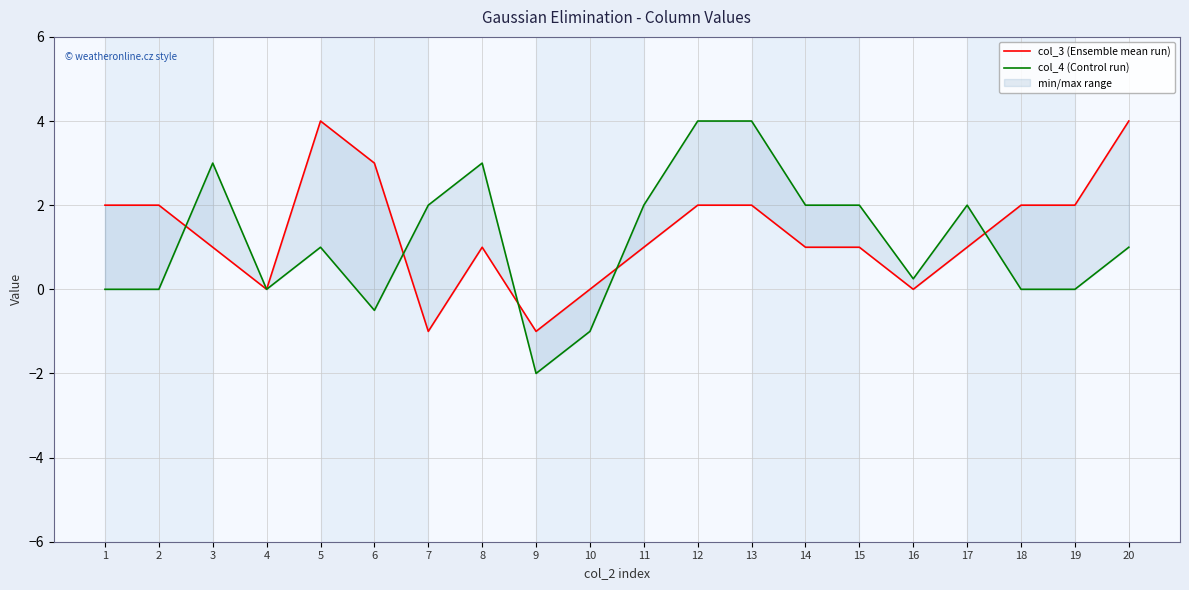

What is the average value of the col_4 (Control run) series?

1.1